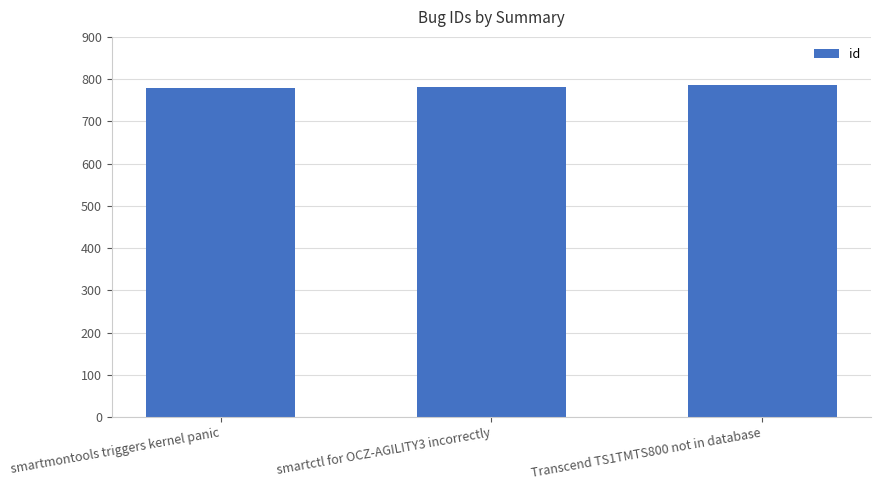

What is the minimum value shown in the chart?

780